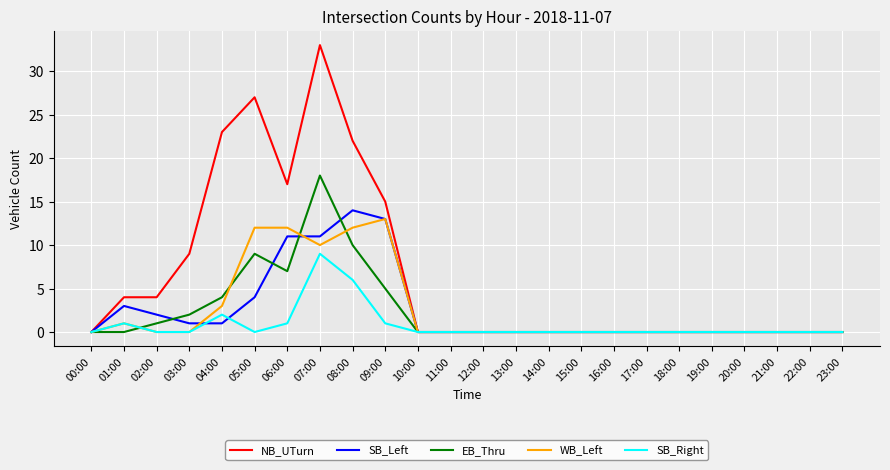

At which category is the sum across all series the highest?

07:00